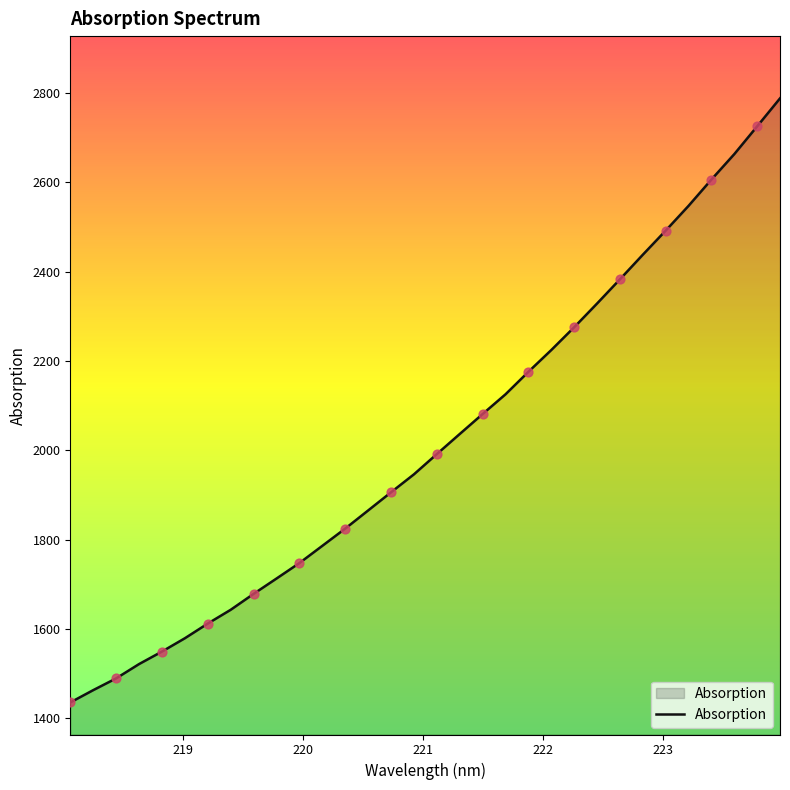

What is the difference between the maximum and minimum values?

1352.8